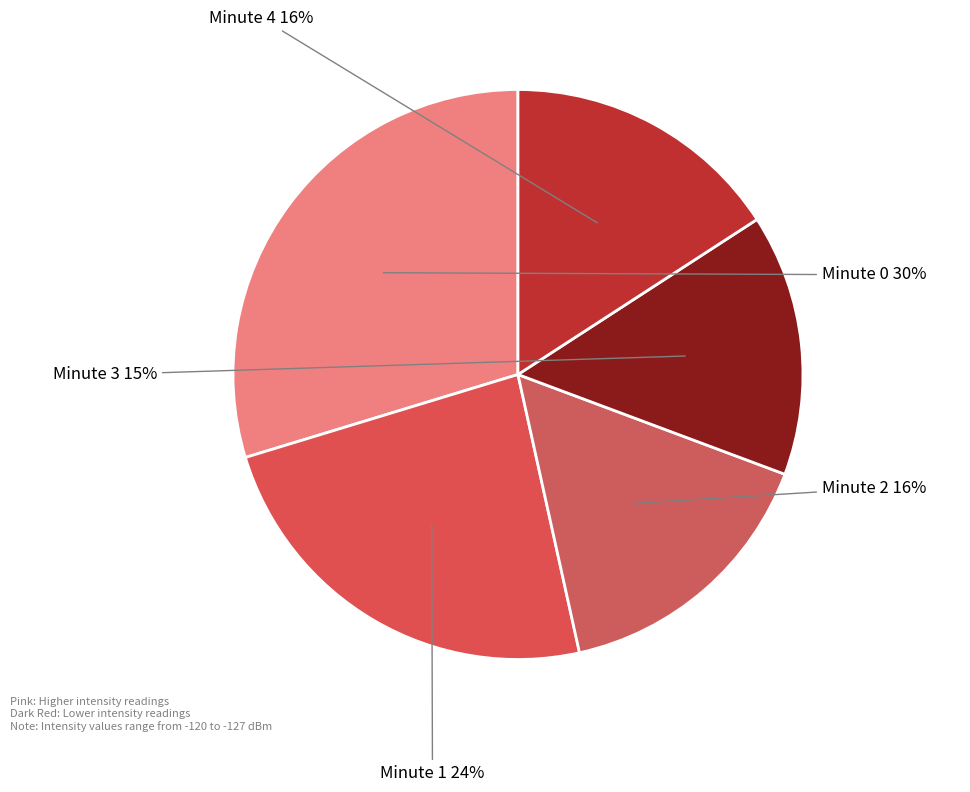

Is Minute 2 the majority of the pie?

No